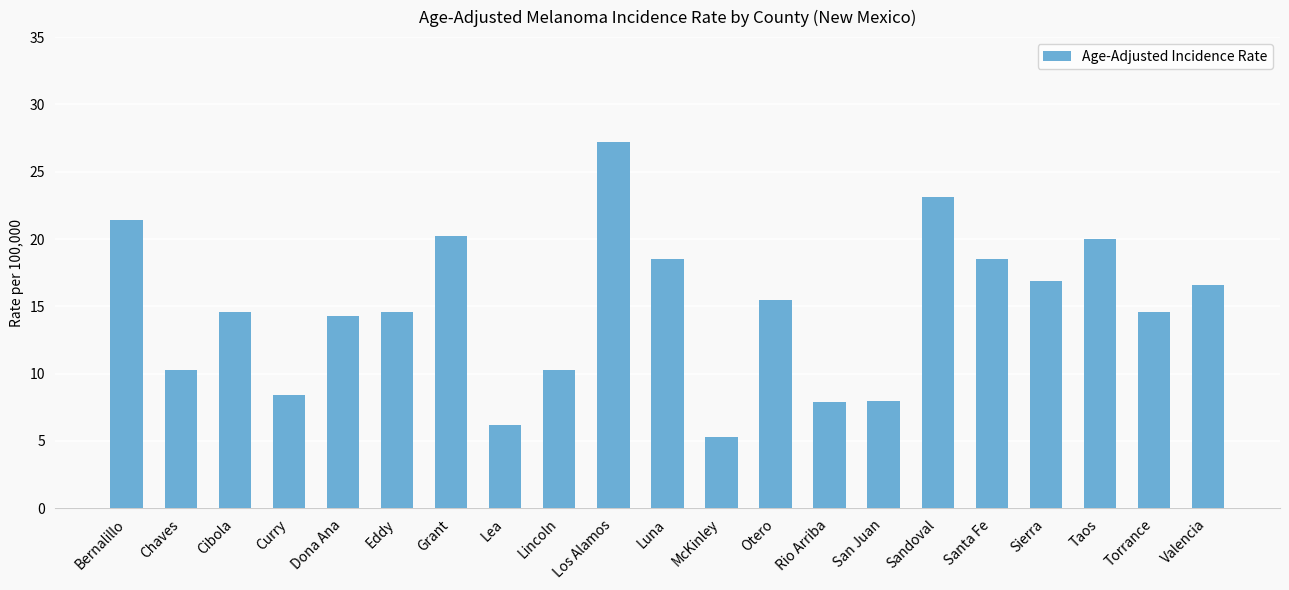

What is the sum of all values?

312.4